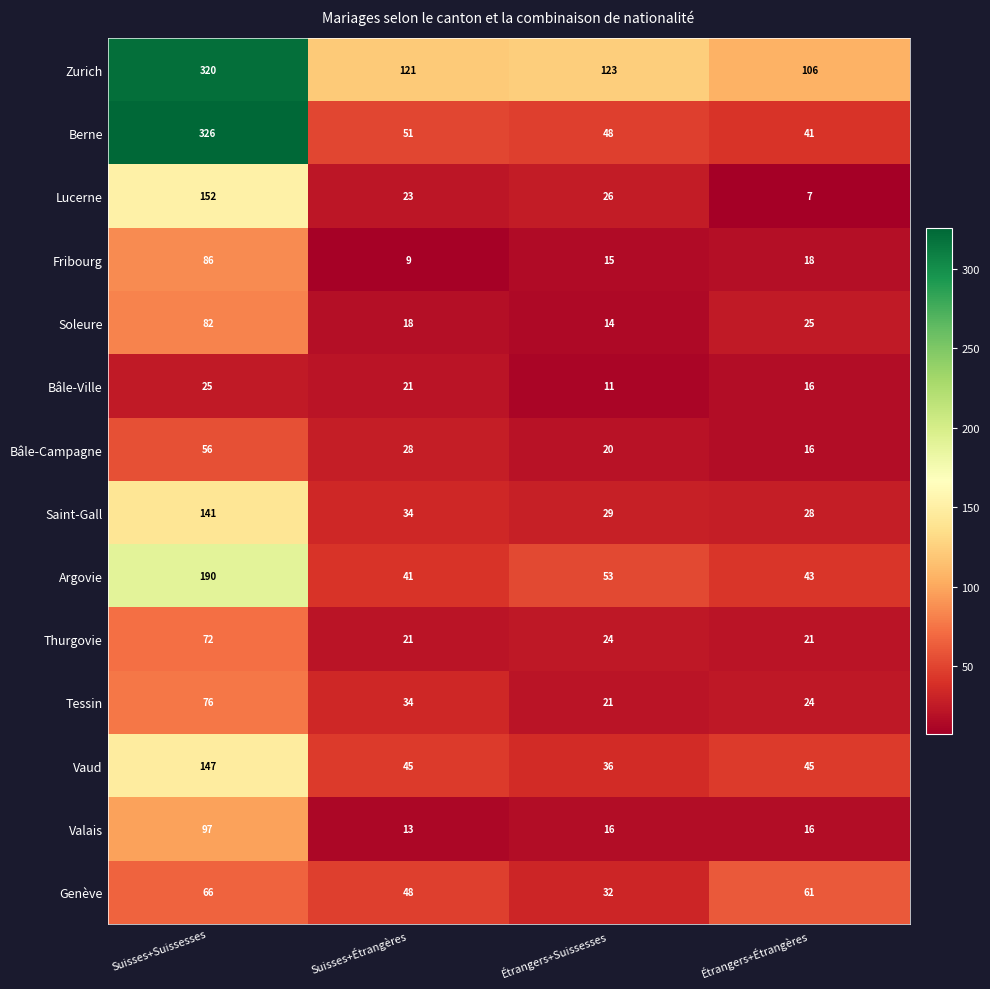

What is the difference between the Argovie values at Suisses+Suissesses and Étrangers+Étrangères?

147